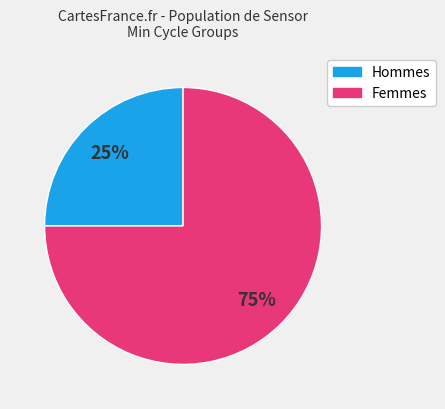

Is there a majority slice in this chart?

Yes